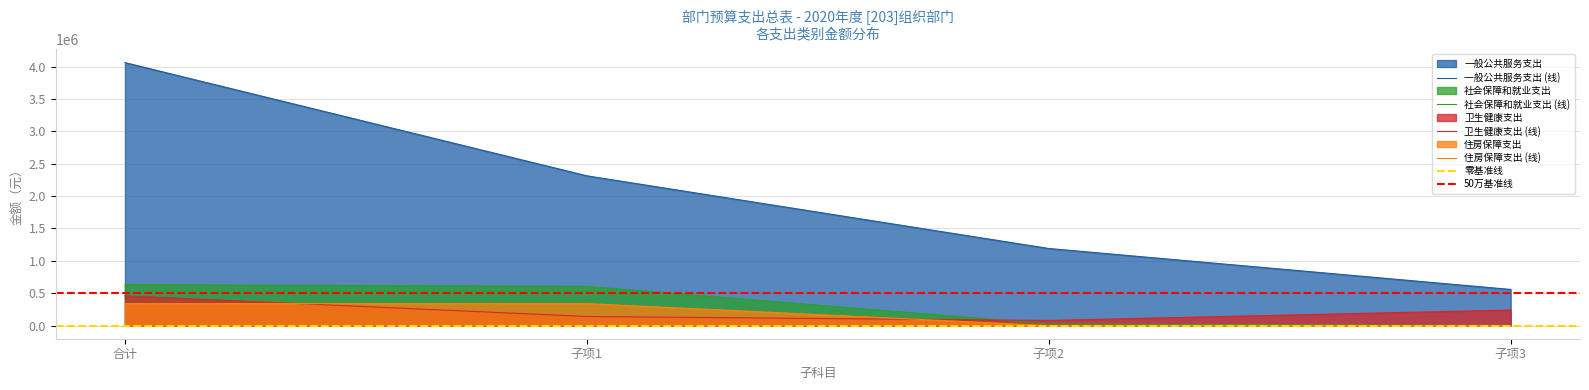

Is it true that 住房保障支出 equals -133393.2 at 卫生健康支出?

False